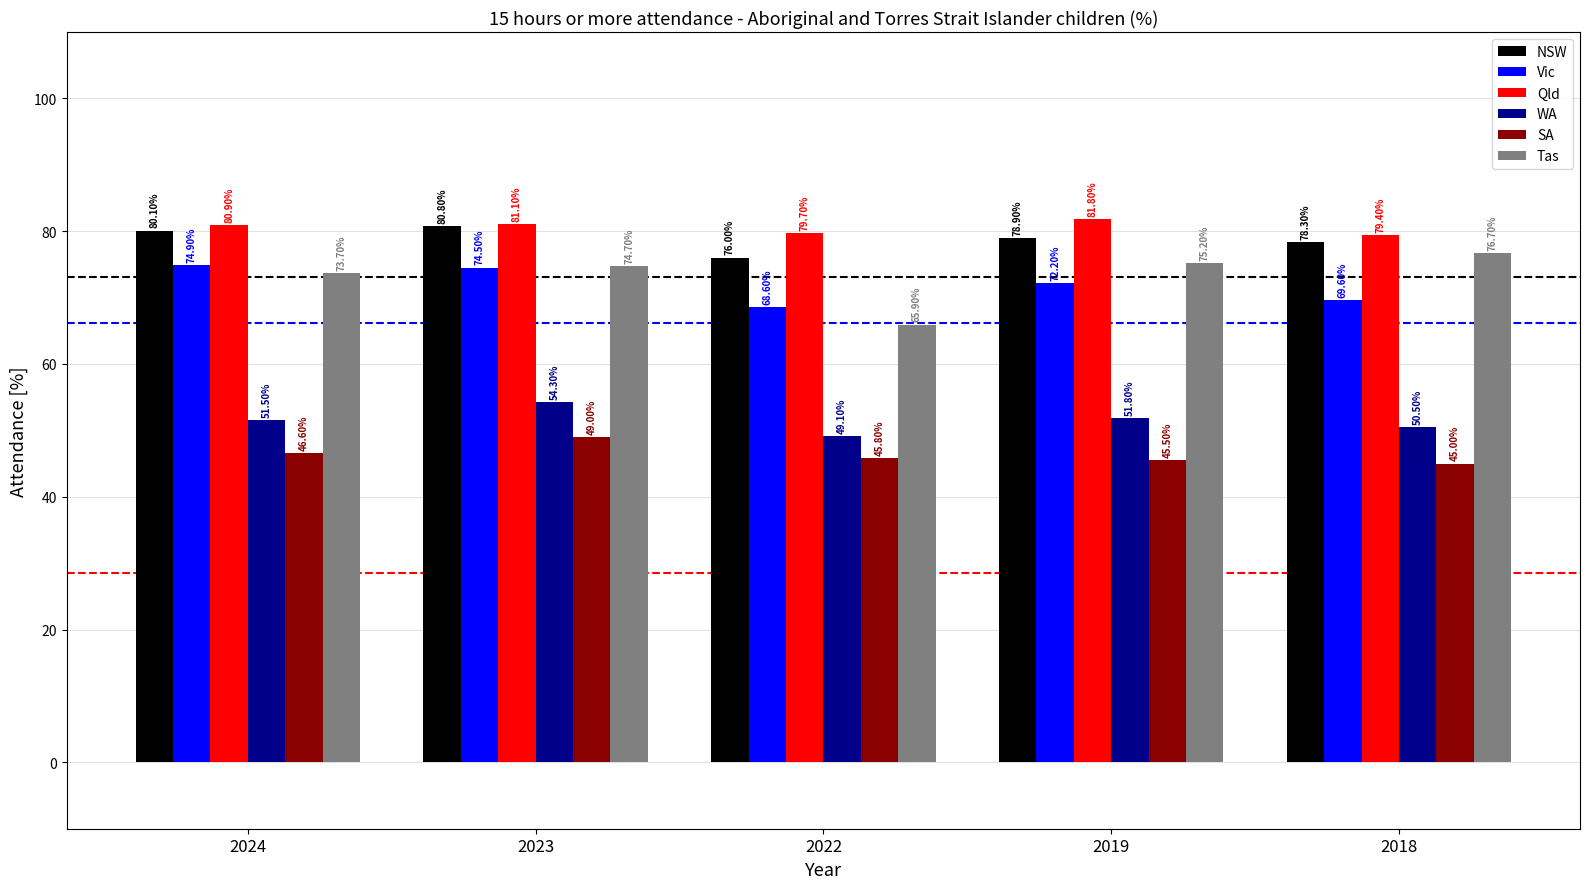

Reading right to left, what are all the values shown in this chart?

NSW: 2018=78.3	2019=78.9	2022=76.0	2023=80.8	2024=80.1
Vic: 2018=69.6	2019=72.2	2022=68.6	2023=74.5	2024=74.9
Qld: 2018=79.4	2019=81.8	2022=79.7	2023=81.1	2024=80.9
WA: 2018=50.5	2019=51.8	2022=49.1	2023=54.3	2024=51.5
SA: 2018=45.0	2019=45.5	2022=45.8	2023=49.0	2024=46.6
Tas: 2018=76.7	2019=75.2	2022=65.9	2023=74.7	2024=73.7